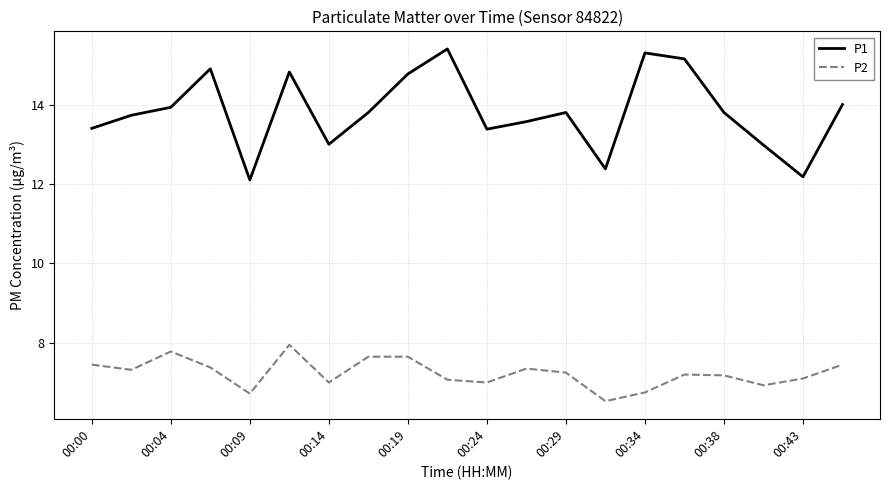

True or false: P1 and P2 cross at least once.

False